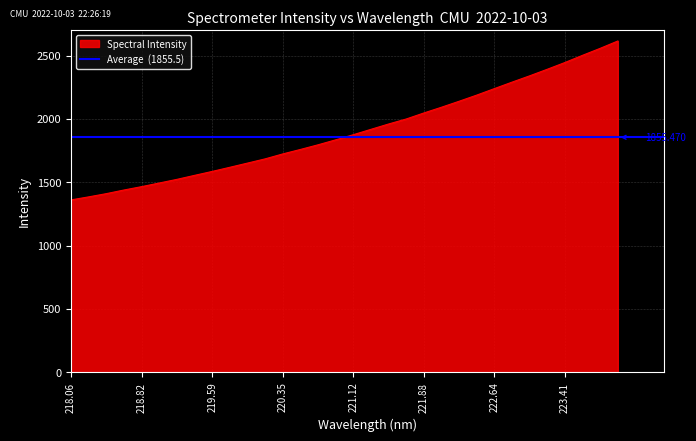

What position from the right is 221.88?

12